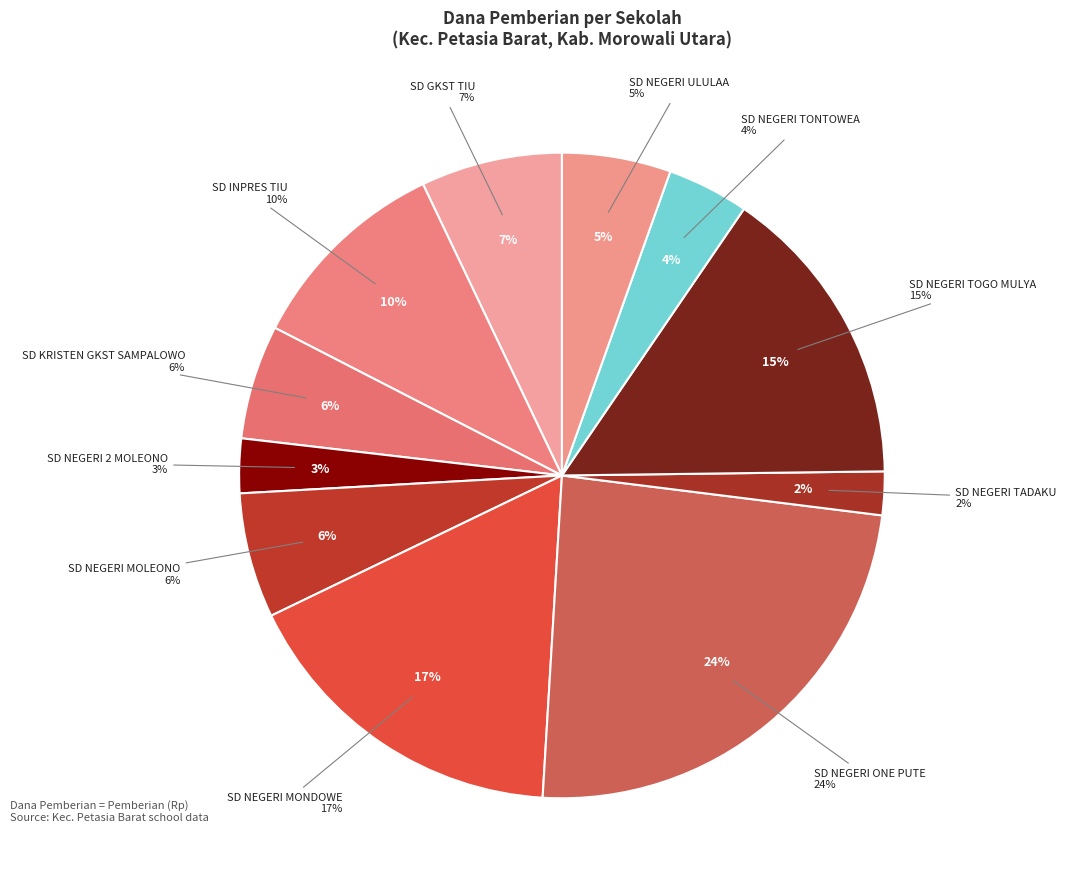

To the nearest percent, what is the combined percentage of SD NEGERI MOLEONO and SD KRISTEN GKST SAMPALOWO?

12%